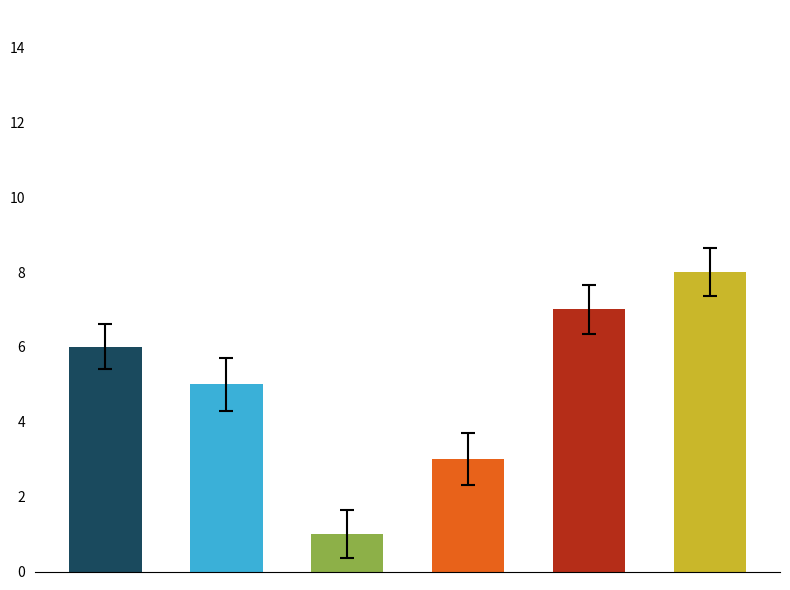

Does the chart contain stacked bars?

No